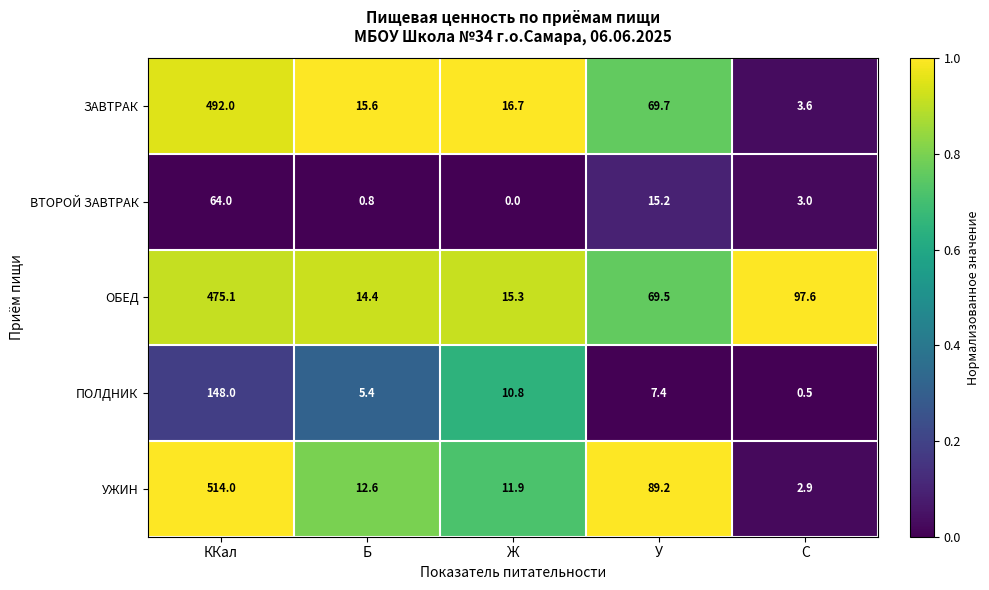

What is the total value across all series at Б?

48.8